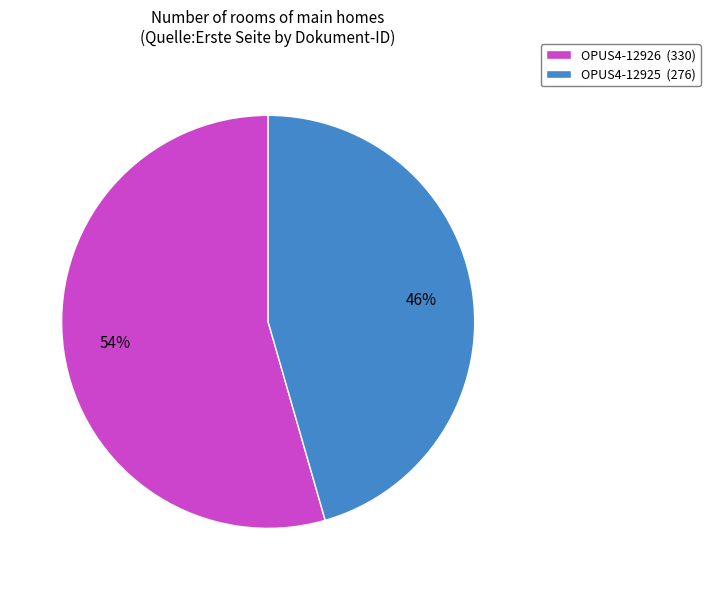

Which category accounts for the majority?

OPUS4-12926